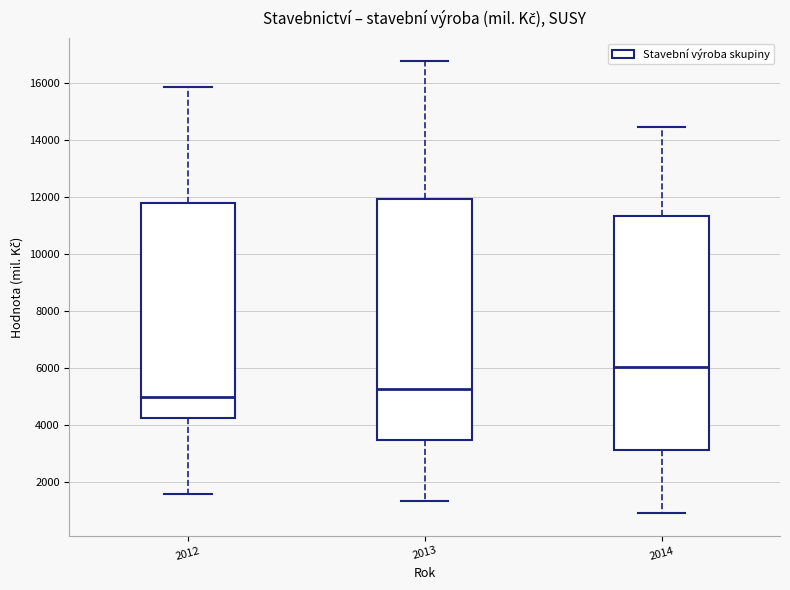

Where is the upper edge of the box at x = 2012 on the y-axis? The values are not printed on the chart, so give them approximately, as read against the axis.

11800